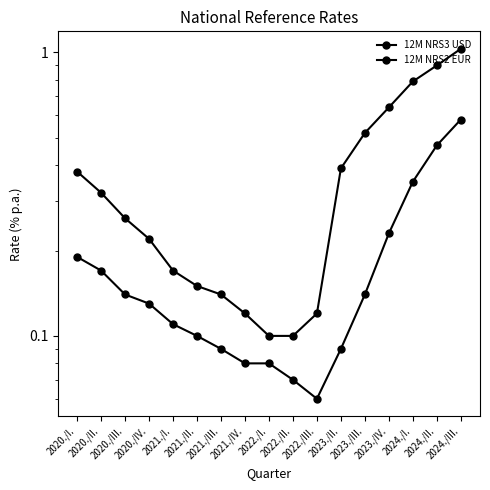

True or false: 12M NRS3 USD and 12M NRS2 EUR cross at least once.

False